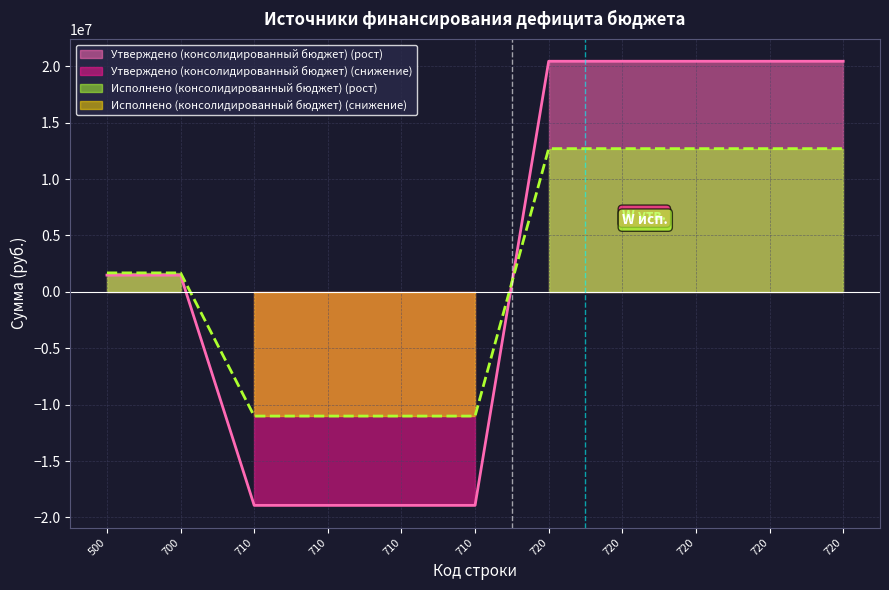

Where do Исполнено (консолидированный бюджет) and Утверждено (консолидированный бюджет) first cross each other?

710 and 720